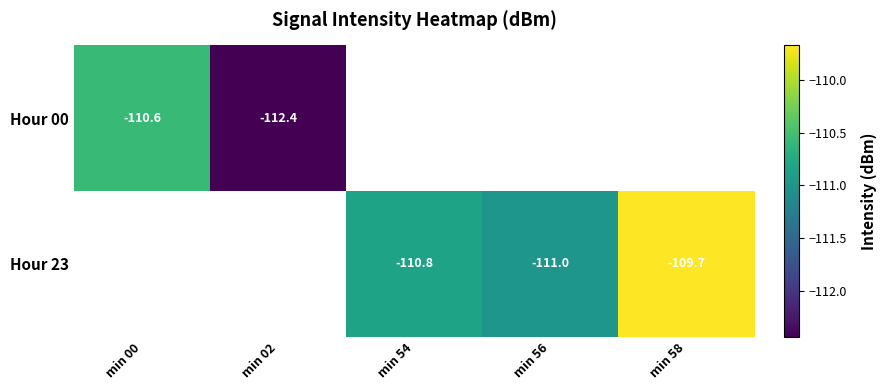

Is the value of Hour 23 at min 56 greater than the value of Hour 00 at min 00?

No